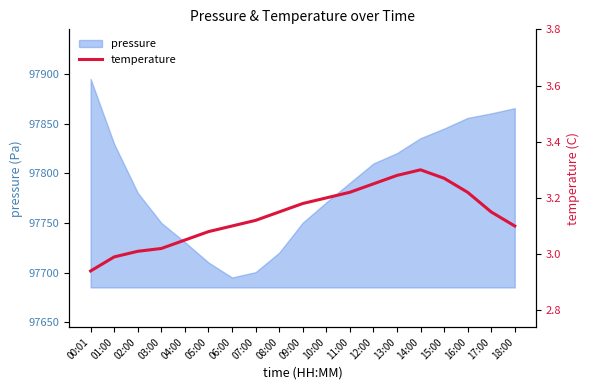

What is the difference between the maximum and second lowest values?

0.3